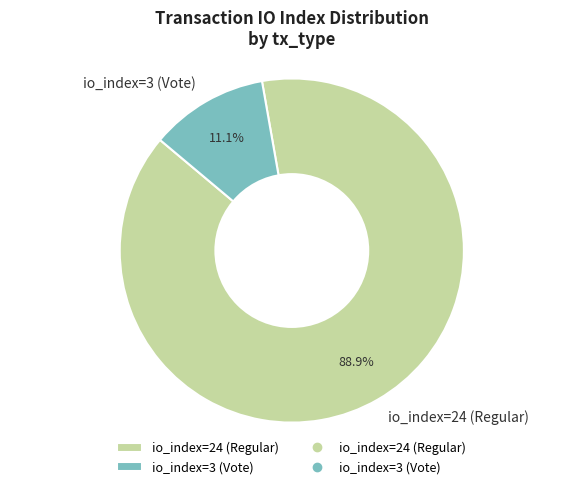

Rank the categories by value from highest to lowest.

io_index=24 (Regular), io_index=3 (Vote)